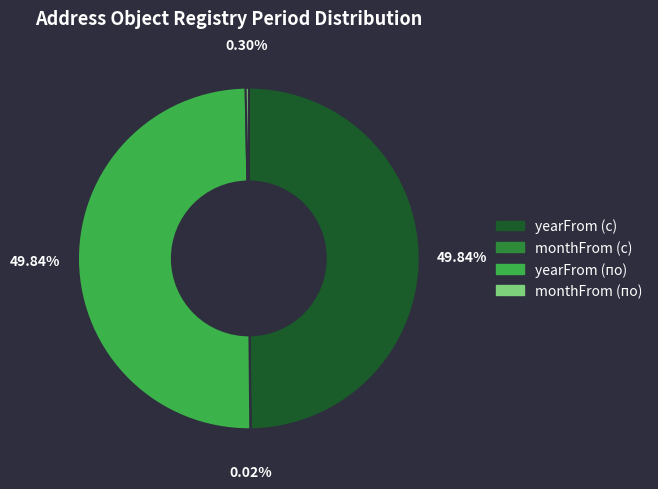

The yearFrom (с) slice represents 50% of the pie. True or false?

True